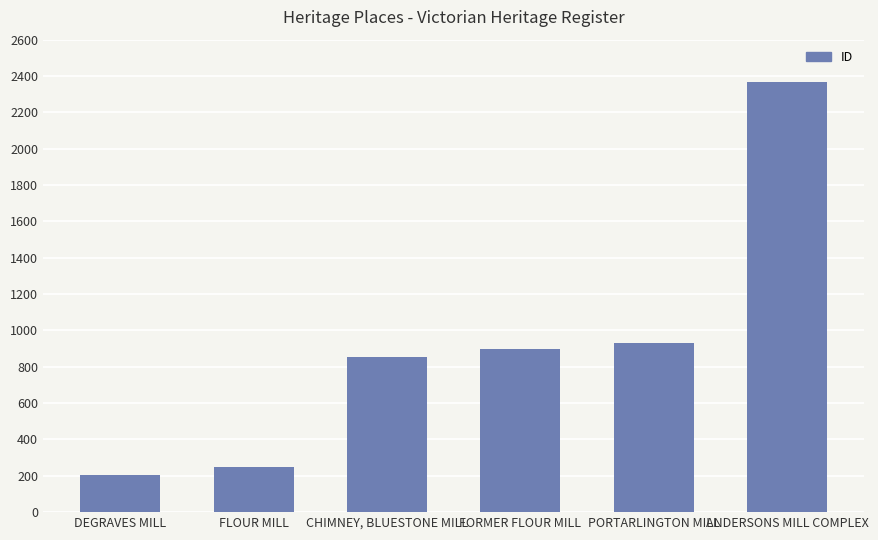

List the labels in order of value, smallest first.

DEGRAVES MILL, FLOUR MILL, CHIMNEY, BLUESTONE MILL, FORMER FLOUR MILL, PORTARLINGTON MILL, ANDERSONS MILL COMPLEX